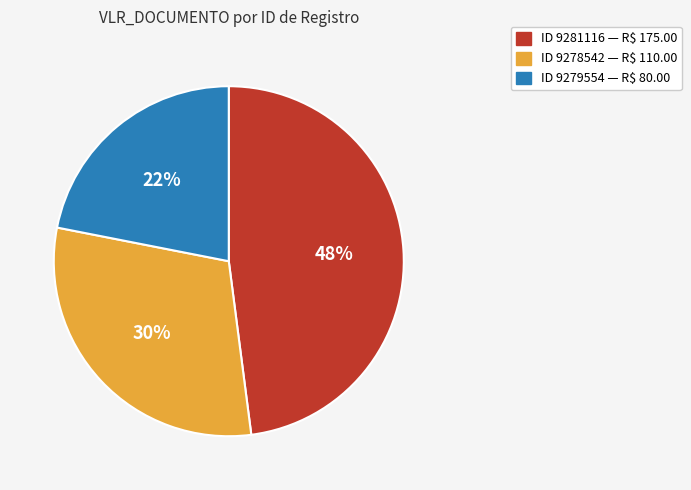

Which slice is the smallest?

ID 9279554 — R$ 80.00